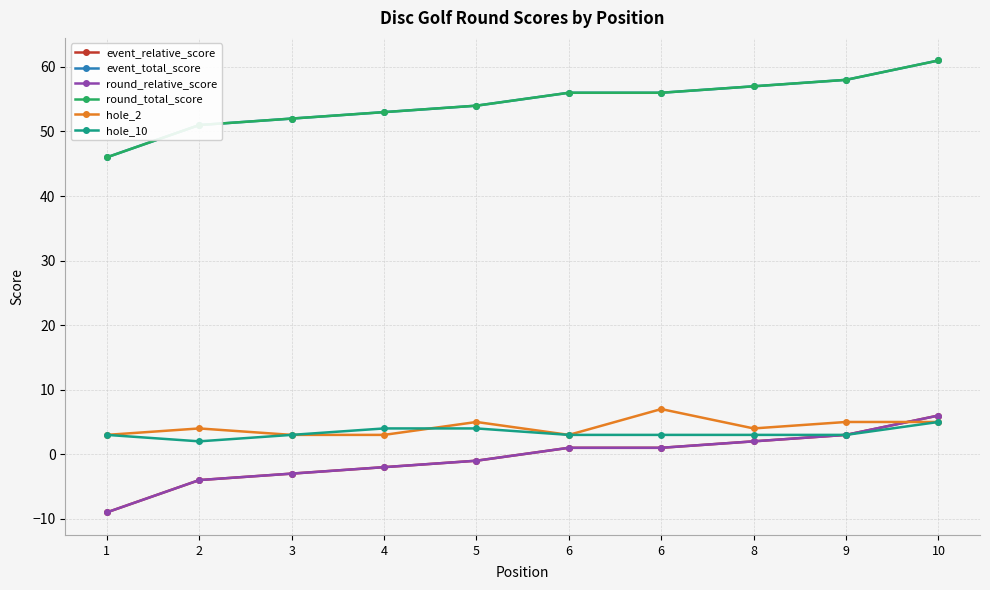

What is the difference between the maximum and minimum values in the event_relative_score series?

15